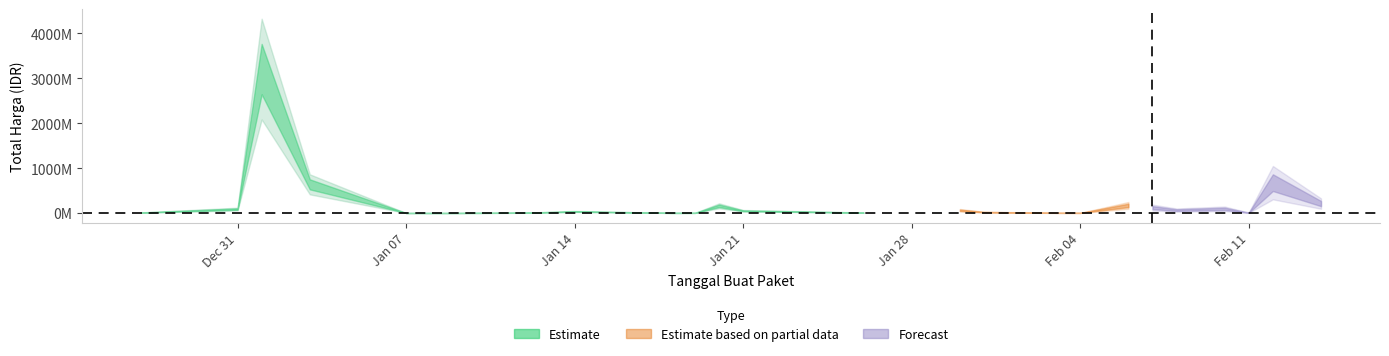

The value at 2025-02-03 is 1800000. True or false?

True